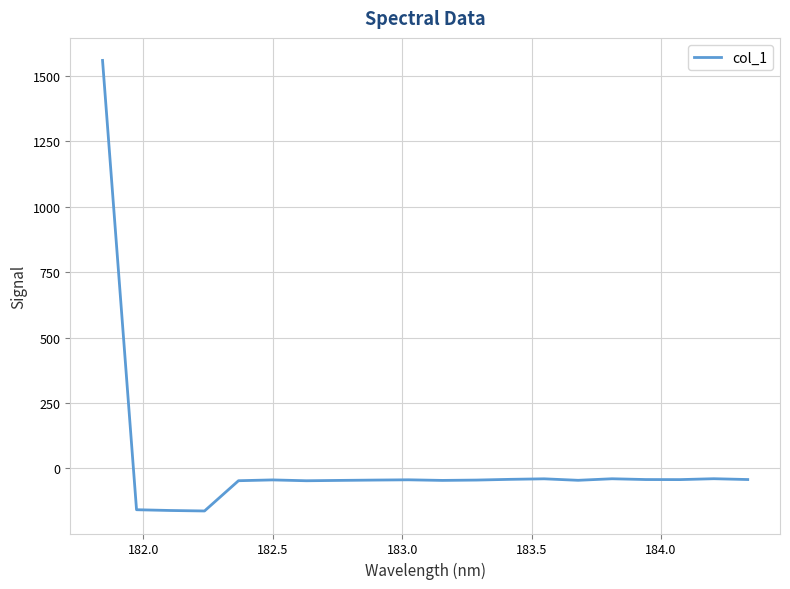

What is the maximum value shown in the chart?

1560.1